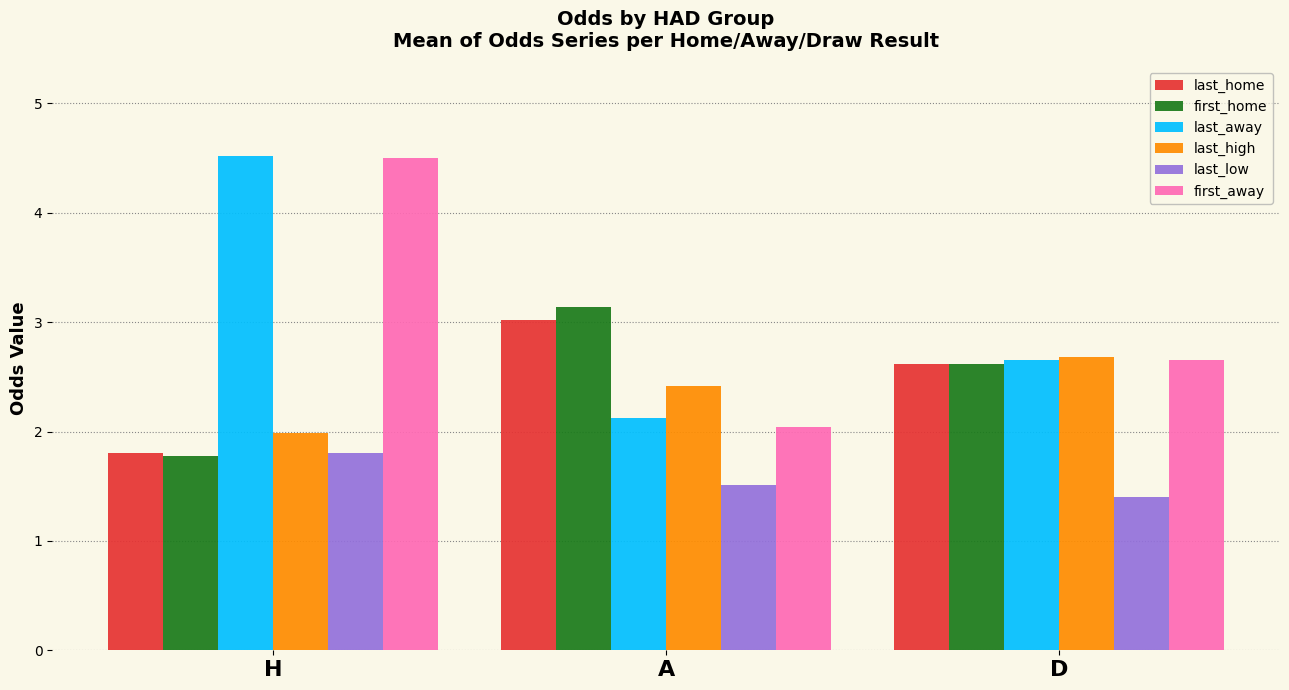

Count the number of data series in this chart.

6